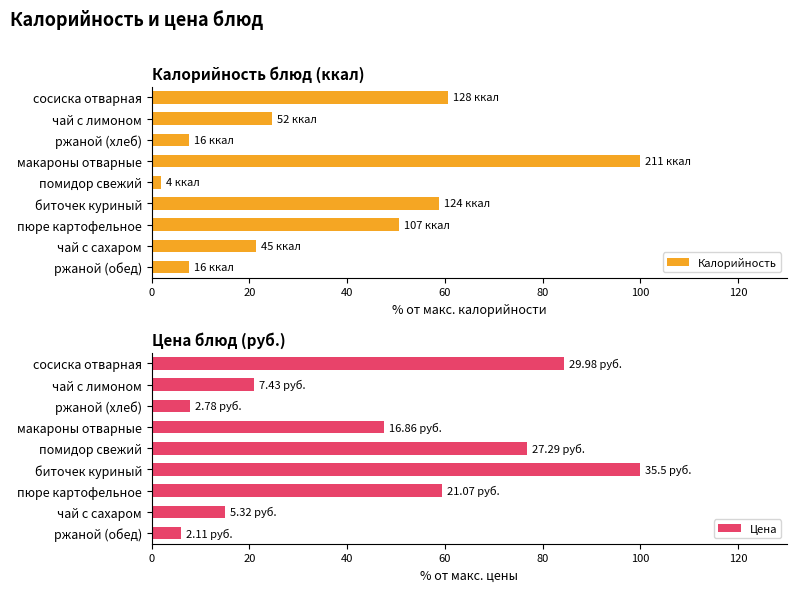

How many bars are there in total?

18